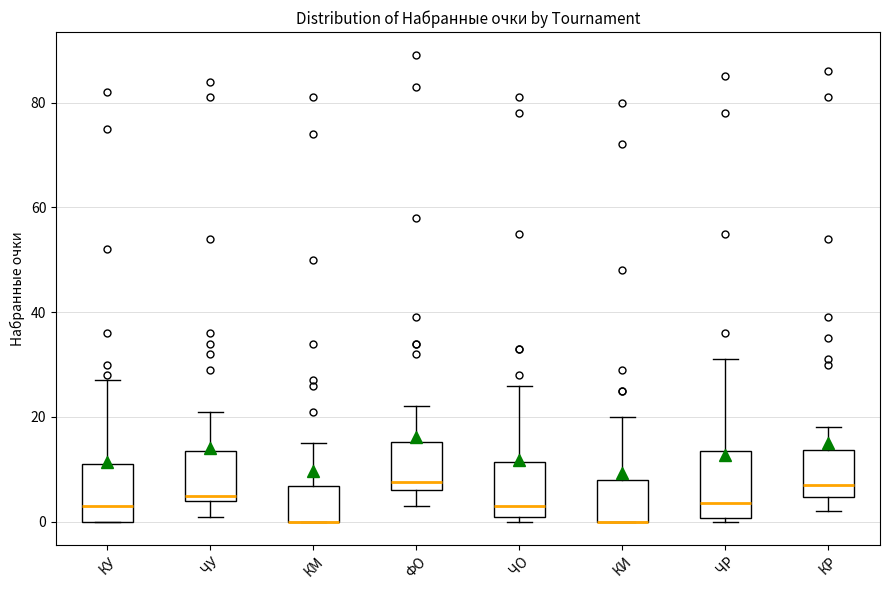

Where does the lower whisker of the box for ЧУ end on the y-axis? The values are not printed on the chart, so give them approximately, as read against the axis.

2